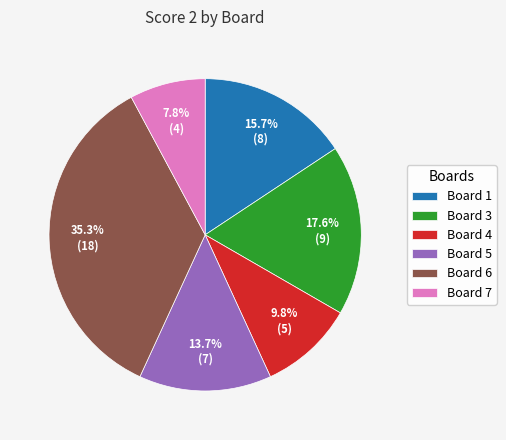

Is there any slice that represents more than half of the pie?

No